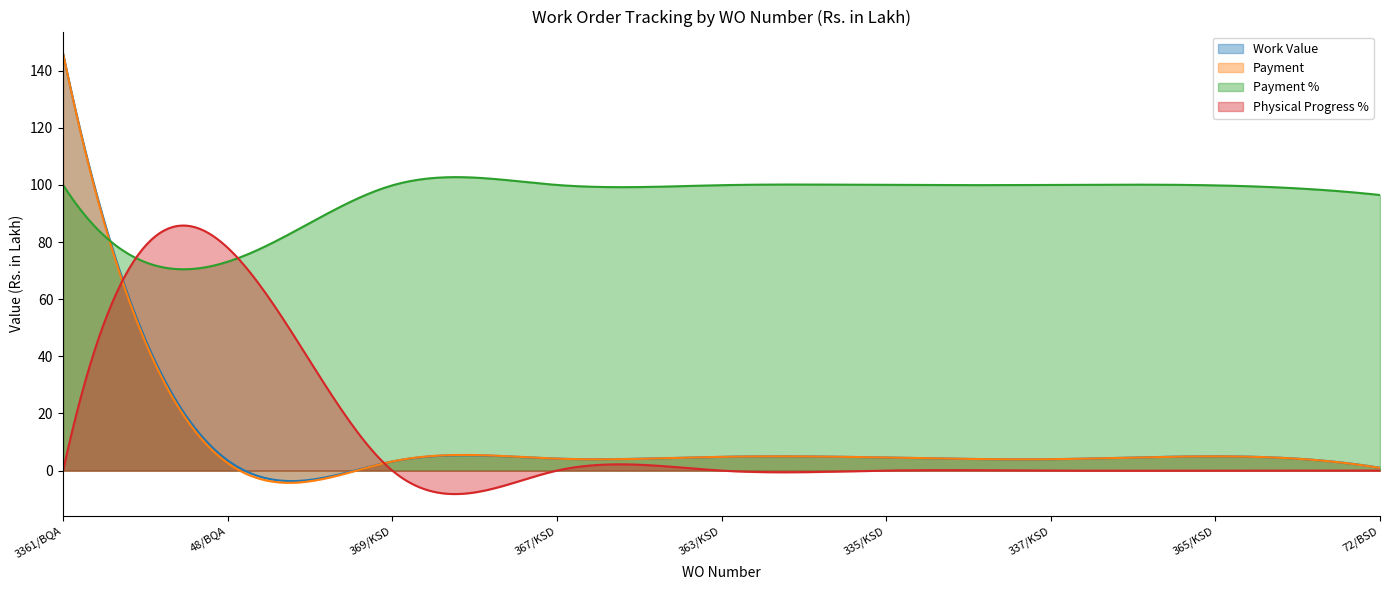

Which category has the highest value across all series?

3361/BQA